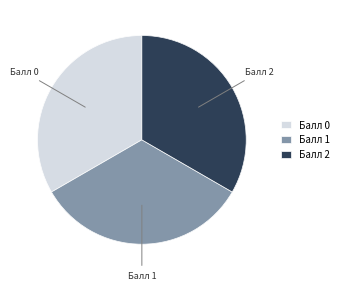

How many slices are in this pie chart?

3